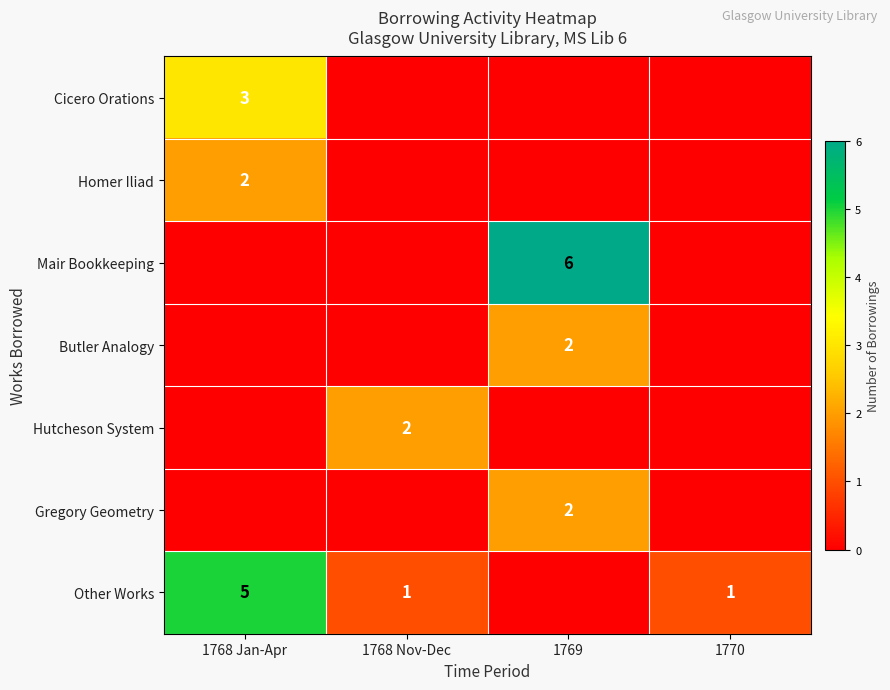

The value of Other Works at 1768 Jan-Apr is 5. True or false?

True